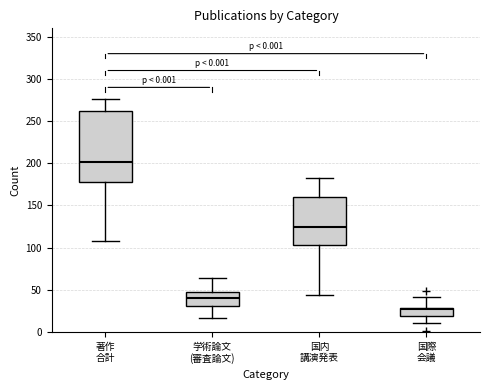

Comparing the boxes themselves (not the whiskers), which one is the tallest?

著作 合計